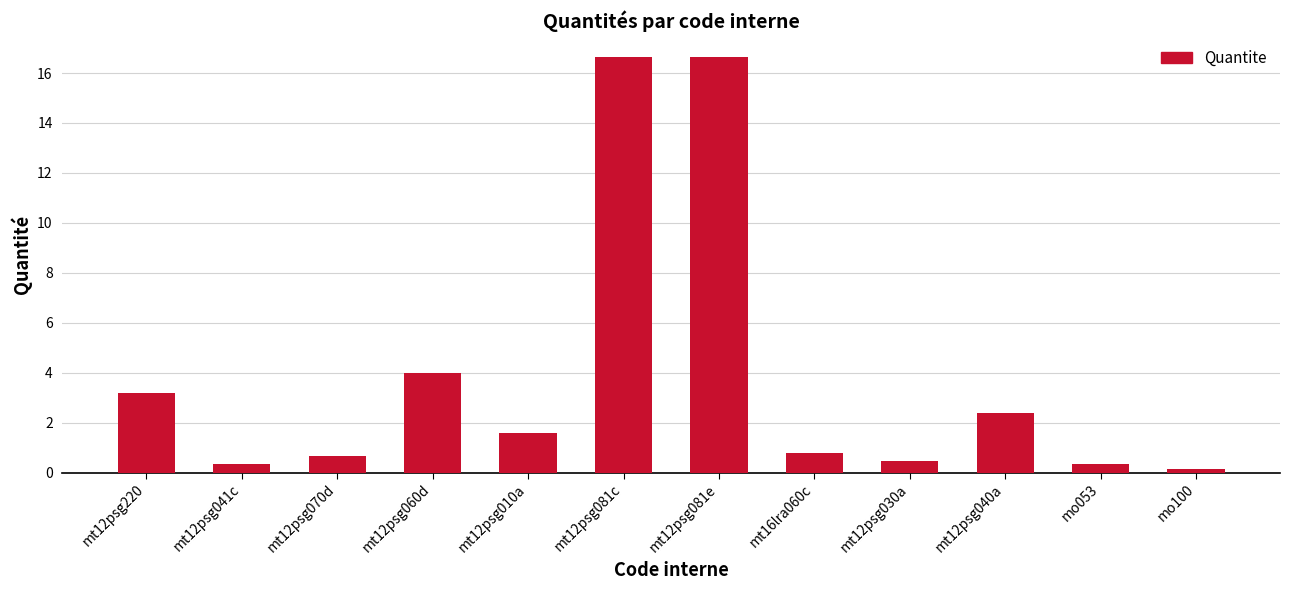

At which label is the value closest to 8?

mt12psg060d